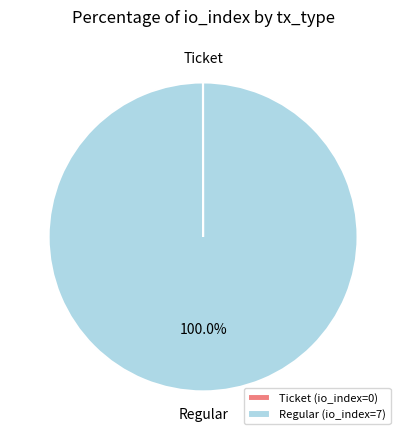

To the nearest percent, what is the difference between the largest and smallest slice percentages?

100%